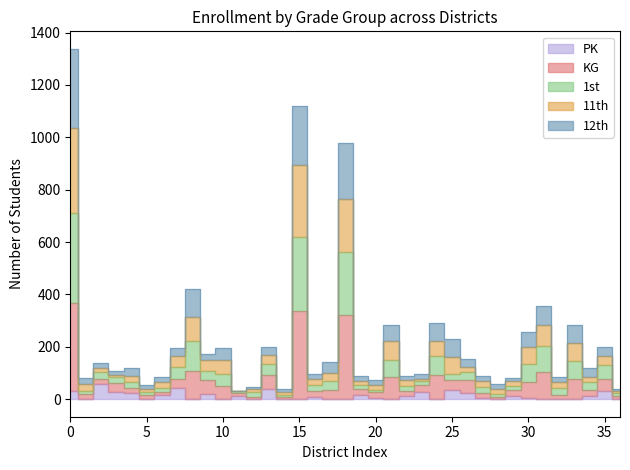

Which series has the largest total across all categories?

1st